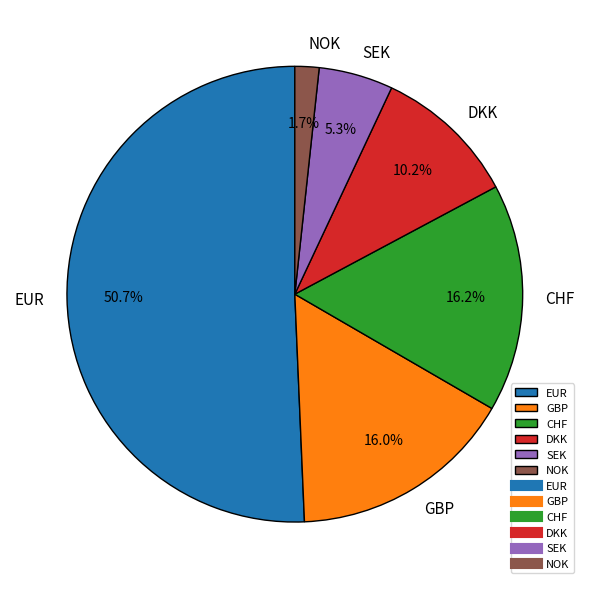

Which category has the smallest portion of the pie?

NOK